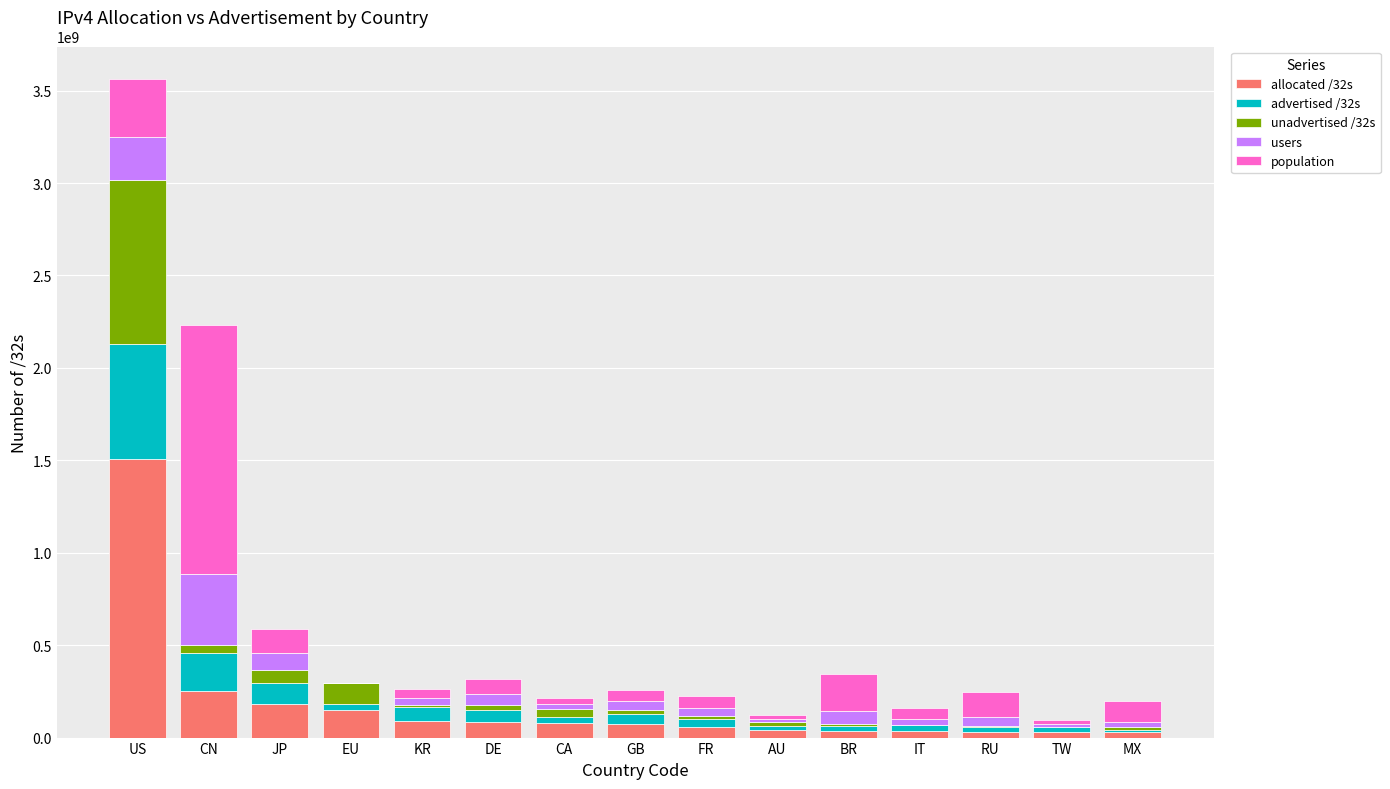

How many distinct data groups are displayed?

5